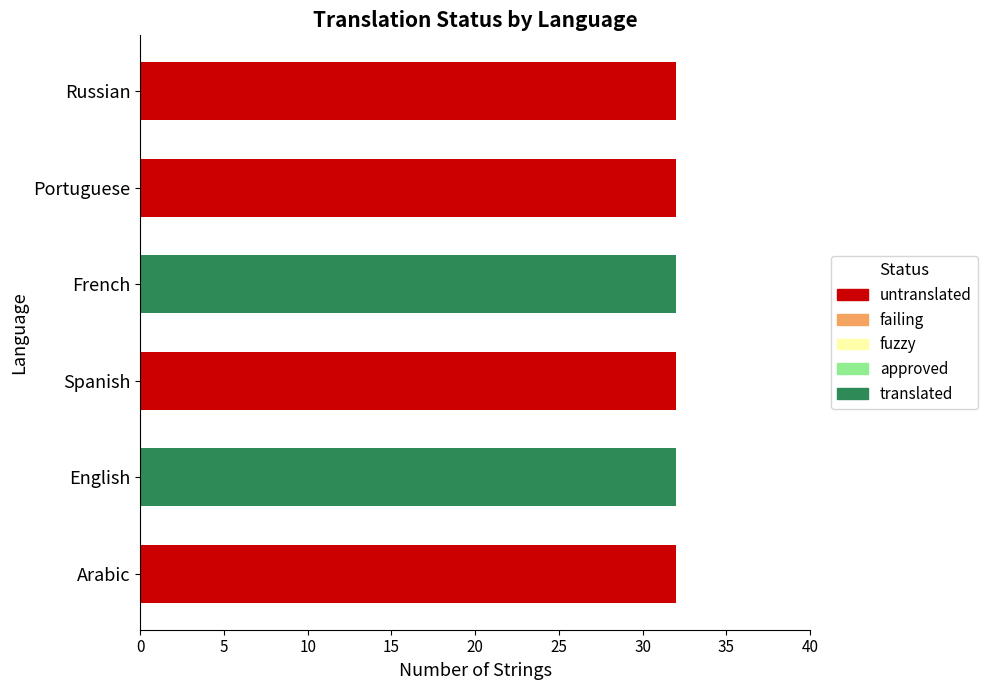

The value of translated at Portuguese is 19. True or false?

False